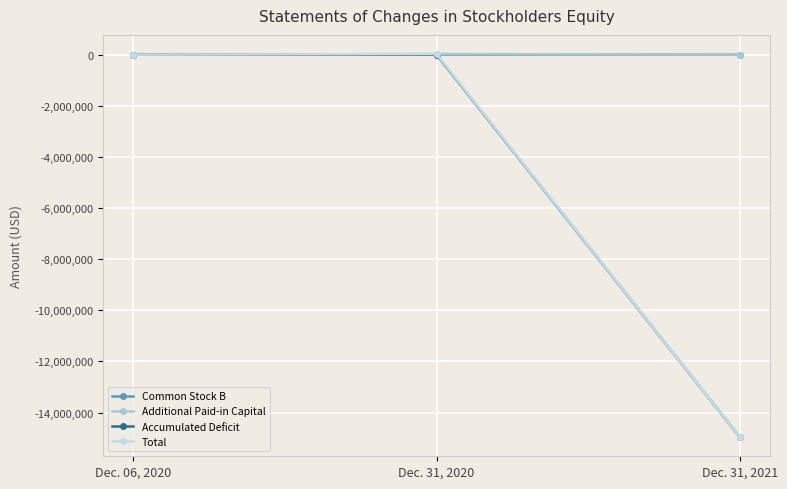

Count the number of data series in this chart.

4